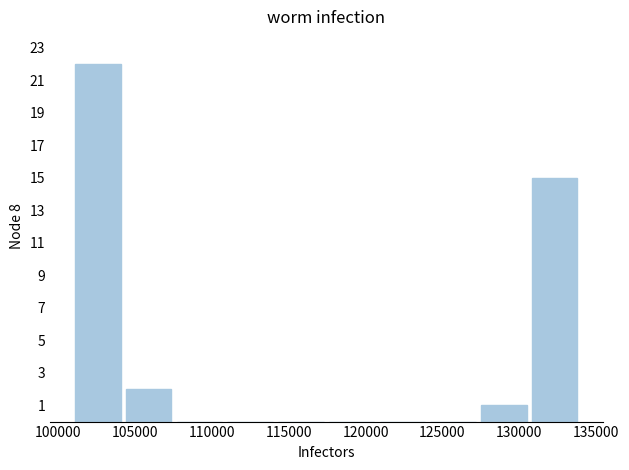

What is the height of the bar covering 127500 to 130500 on the x-axis? Neither the bar edges nor the heights are printed on the chart, so give them approximately, as read against the axes.

1